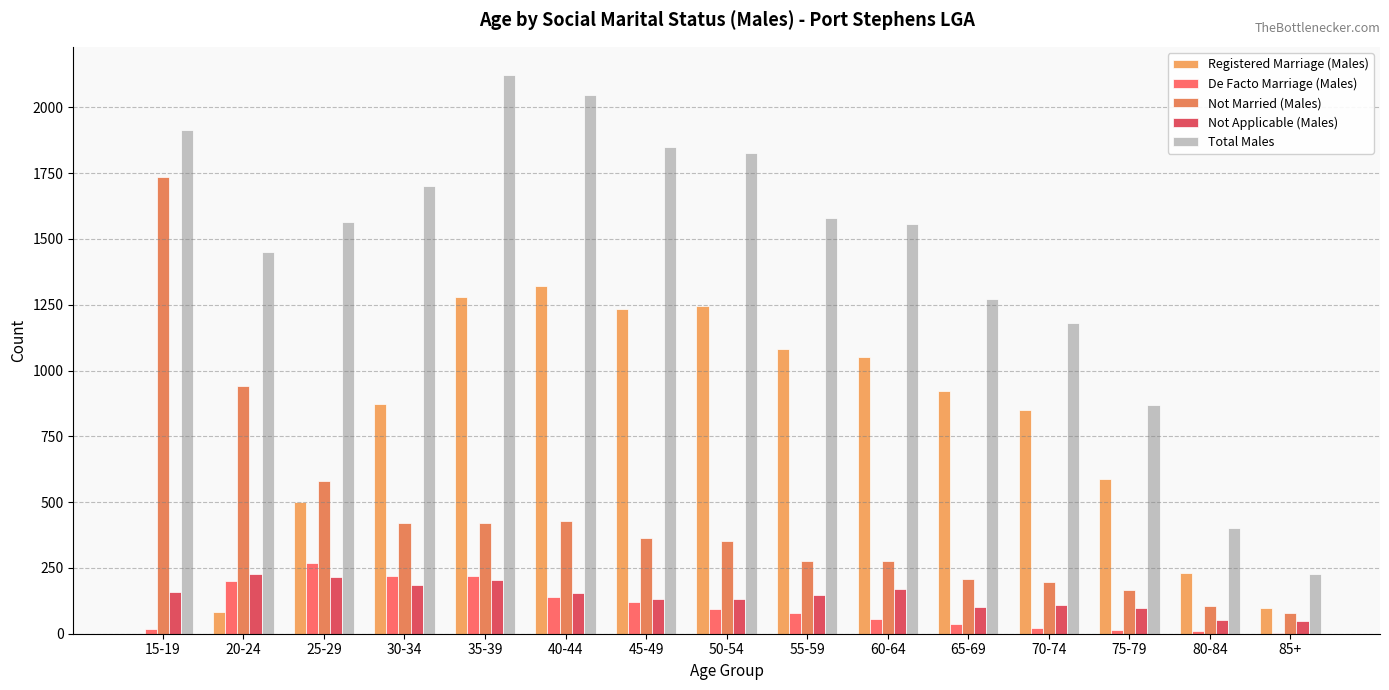

What is the maximum value for Not Married (Males)?

1737